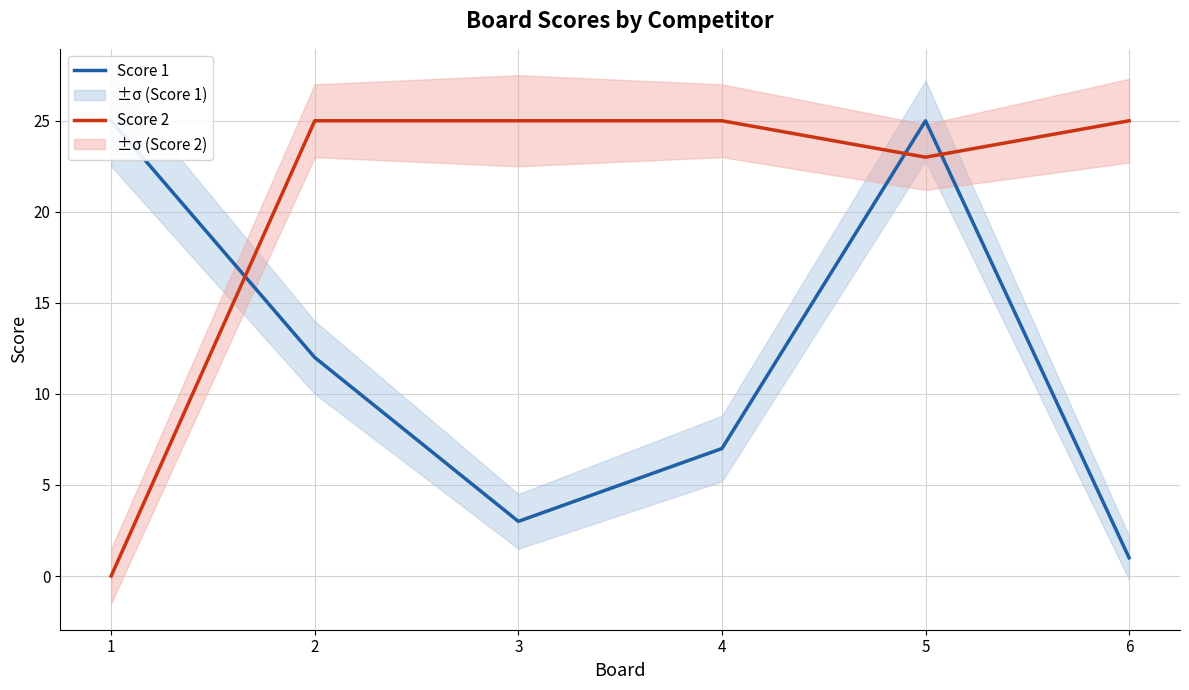

Read the Score 2 value at 2.

25